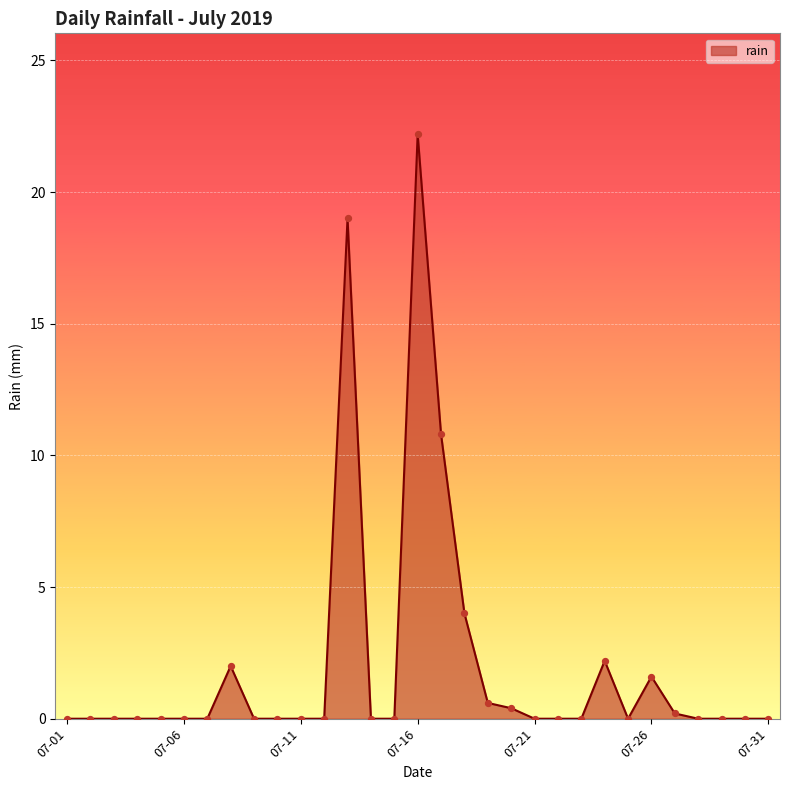

What is the maximum value shown in the chart?

22.2